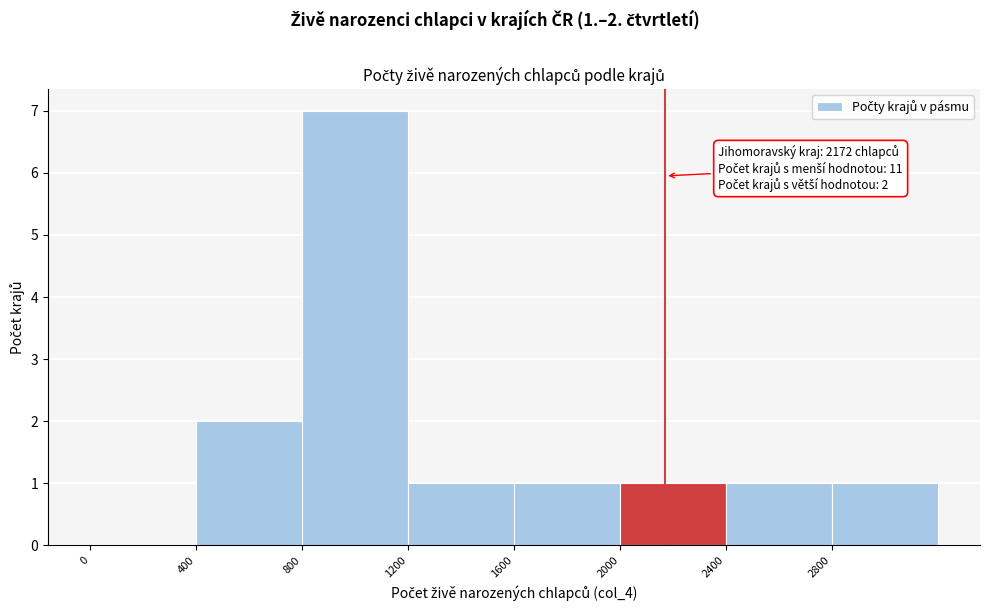

Which range on the x-axis has the tallest bar?

800 to 1200